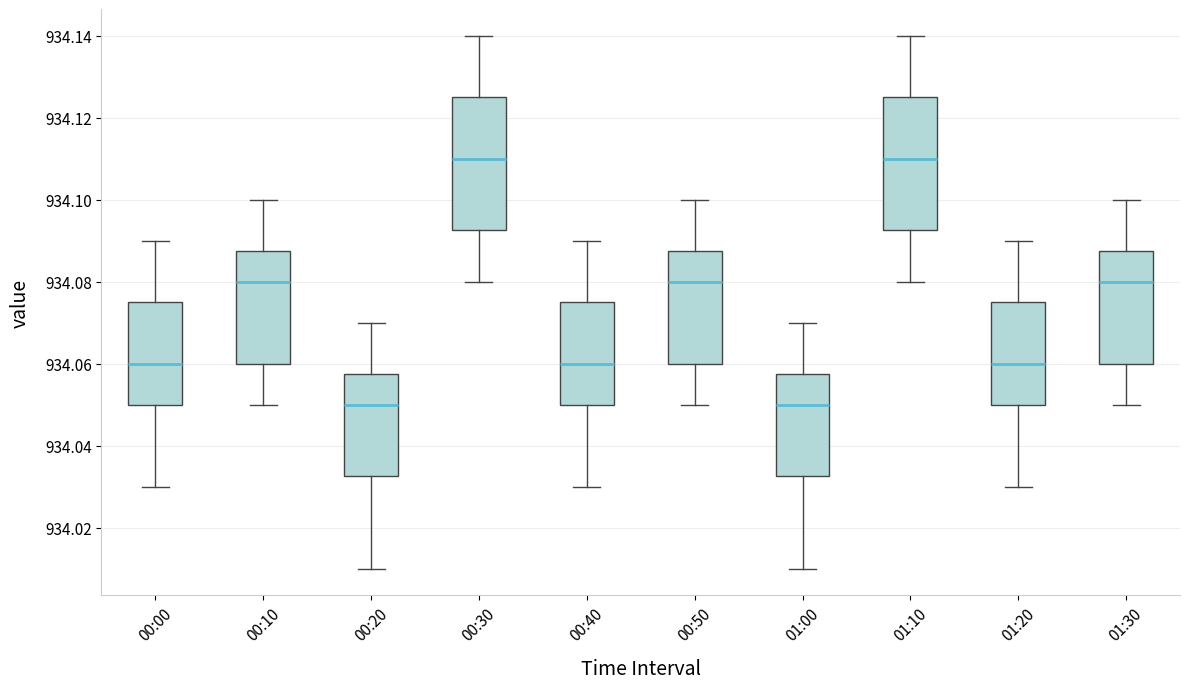

Reading left to right, read every box against the y-axis: the position of its median line, the range the box covers, and the ends of its whiskers. The values are not printed on the chart, so give them approximately, as read against the axis.

00:00: median 934.060, box 934.050 to 934.076, whiskers 934.030 to 934.090
00:10: median 934.080, box 934.060 to 934.088, whiskers 934.050 to 934.100
00:20: median 934.050, box 934.032 to 934.058, whiskers 934.010 to 934.070
00:30: median 934.110, box 934.092 to 934.126, whiskers 934.080 to 934.140
00:40: median 934.060, box 934.050 to 934.076, whiskers 934.030 to 934.090
00:50: median 934.080, box 934.060 to 934.088, whiskers 934.050 to 934.100
01:00: median 934.050, box 934.032 to 934.058, whiskers 934.010 to 934.070
01:10: median 934.110, box 934.092 to 934.126, whiskers 934.080 to 934.140
01:20: median 934.060, box 934.050 to 934.076, whiskers 934.030 to 934.090
01:30: median 934.080, box 934.060 to 934.088, whiskers 934.050 to 934.100